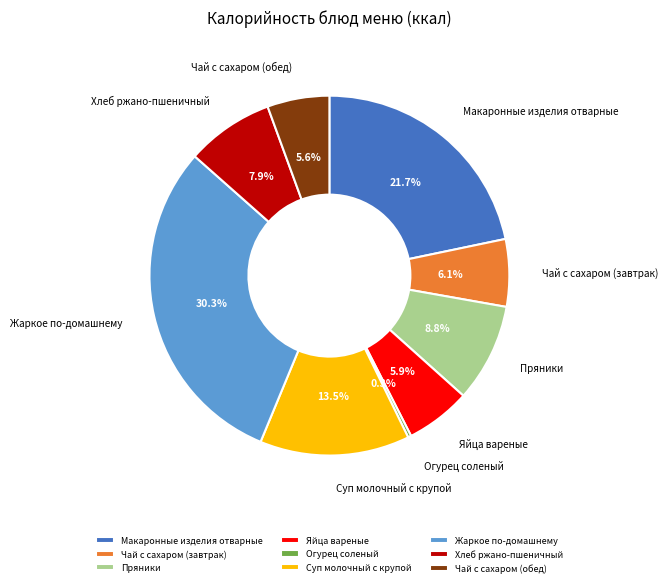

Is there any slice that represents more than half of the pie?

No